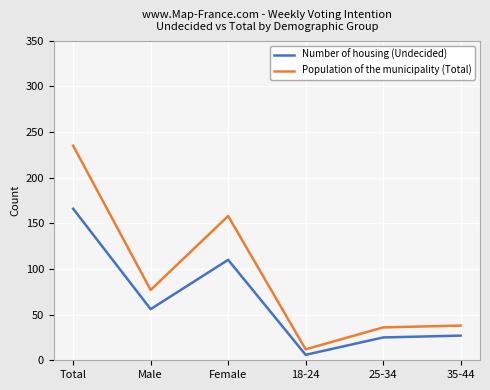

Reading left to right, list all the values displayed in this chart.

Number of housing (Undecided): Total=166	Male=56	Female=110	18-24=6	25-34=25	35-44=27
Population of the municipality (Total): Total=235	Male=77	Female=158	18-24=12	25-34=36	35-44=38